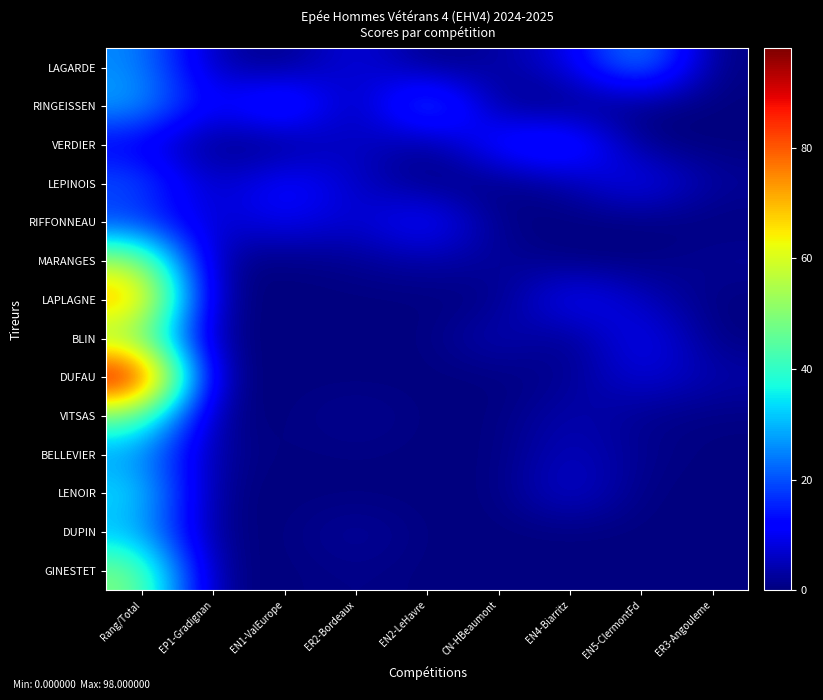

Reading left to right, transcribe all the data shown in this chart.

LAGARDE: Rang/Total=26.0	EP1-Gradignan=4.0	EN1-ValEurope=0.0	ER2-Bordeaux=10.0	EN2-LeHavre=0.0	CN-HBeaumont=3.0	EN4-Biarritz=8.3	EN5-ClermontFd=29.3	ER3-Angouleme=0.0
RINGEISSEN: Rang/Total=29.0	EP1-Gradignan=8.6	EN1-ValEurope=23.6	ER2-Bordeaux=0.0	EN2-LeHavre=28.1	CN-HBeaumont=0.0	EN4-Biarritz=0.0	EN5-ClermontFd=0.0	ER3-Angouleme=0.0
VERDIER: Rang/Total=10.0	EP1-Gradignan=0.0	EN1-ValEurope=0.0	ER2-Bordeaux=7.7	EN2-LeHavre=0.0	CN-HBeaumont=16.2	EN4-Biarritz=20.2	EN5-ClermontFd=0.0	ER3-Angouleme=0.0
LEPINOIS: Rang/Total=21.0	EP1-Gradignan=4.0	EN1-ValEurope=14.5	ER2-Bordeaux=5.7	EN2-LeHavre=0.0	CN-HBeaumont=0.0	EN4-Biarritz=3.4	EN5-ClermontFd=12.2	ER3-Angouleme=2.4
RIFFONNEAU: Rang/Total=17.0	EP1-Gradignan=5.7	EN1-ValEurope=11.2	ER2-Bordeaux=5.7	EN2-LeHavre=15.2	CN-HBeaumont=0.0	EN4-Biarritz=0.0	EN5-ClermontFd=0.0	ER3-Angouleme=0.0
MARANGES: Rang/Total=55.0	EP1-Gradignan=1.1	EN1-ValEurope=0.0	ER2-Bordeaux=1.7	EN2-LeHavre=3.6	CN-HBeaumont=2.5	EN4-Biarritz=0.0	EN5-ClermontFd=0.0	ER3-Angouleme=2.4
LAPLAGNE: Rang/Total=75.0	EP1-Gradignan=0.0	EN1-ValEurope=0.0	ER2-Bordeaux=0.0	EN2-LeHavre=0.0	CN-HBeaumont=0.0	EN4-Biarritz=13.3	EN5-ClermontFd=5.5	ER3-Angouleme=0.0
BLIN: Rang/Total=50.0	EP1-Gradignan=0.0	EN1-ValEurope=0.0	ER2-Bordeaux=0.0	EN2-LeHavre=0.0	CN-HBeaumont=5.8	EN4-Biarritz=0.0	EN5-ClermontFd=12.2	ER3-Angouleme=0.0
DUFAU: Rang/Total=98.0	EP1-Gradignan=0.0	EN1-ValEurope=0.0	ER2-Bordeaux=0.0	EN2-LeHavre=0.0	CN-HBeaumont=0.0	EN4-Biarritz=1.3	EN5-ClermontFd=8.8	ER3-Angouleme=3.8
VITSAS: Rang/Total=48.0	EP1-Gradignan=0.0	EN1-ValEurope=0.0	ER2-Bordeaux=2.4	EN2-LeHavre=0.0	CN-HBeaumont=0.0	EN4-Biarritz=4.7	EN5-ClermontFd=1.0	ER3-Angouleme=0.5
BELLEVIER: Rang/Total=27.0	EP1-Gradignan=1.9	EN1-ValEurope=0.0	ER2-Bordeaux=0.5	EN2-LeHavre=0.0	CN-HBeaumont=0.0	EN4-Biarritz=6.3	EN5-ClermontFd=1.3	ER3-Angouleme=0.0
LENOIR: Rang/Total=35.0	EP1-Gradignan=0.0	EN1-ValEurope=0.0	ER2-Bordeaux=0.0	EN2-LeHavre=0.0	CN-HBeaumont=0.0	EN4-Biarritz=8.3	EN5-ClermontFd=0.0	ER3-Angouleme=0.0
DUPIN: Rang/Total=30.0	EP1-Gradignan=0.0	EN1-ValEurope=0.0	ER2-Bordeaux=3.3	EN2-LeHavre=0.0	CN-HBeaumont=0.0	EN4-Biarritz=0.0	EN5-ClermontFd=0.0	ER3-Angouleme=0.0
GINESTET: Rang/Total=50.0	EP1-Gradignan=0.0	EN1-ValEurope=0.0	ER2-Bordeaux=1.1	EN2-LeHavre=0.0	CN-HBeaumont=0.0	EN4-Biarritz=0.0	EN5-ClermontFd=0.0	ER3-Angouleme=0.0